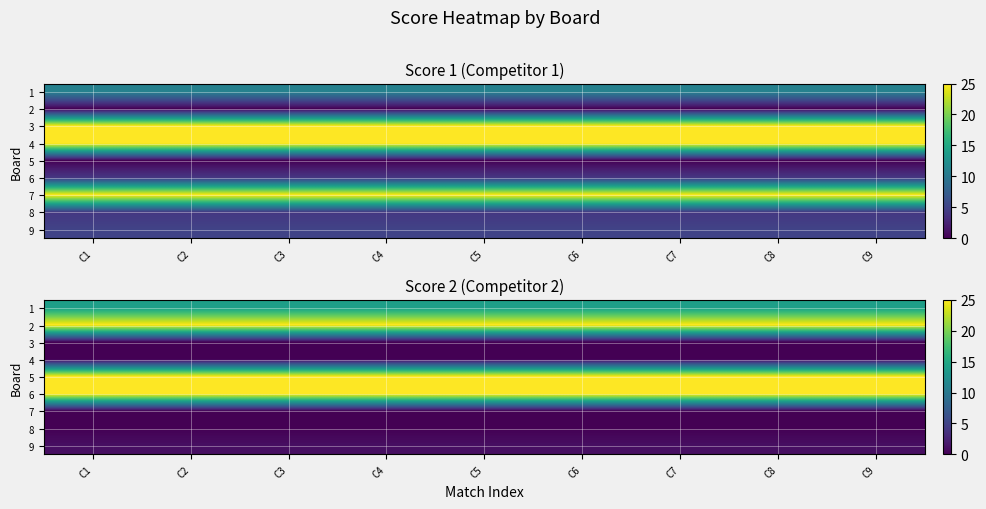

List the labels in order of 4 value, smallest first.

C1, C2, C3, C4, C5, C6, C7, C8, C9